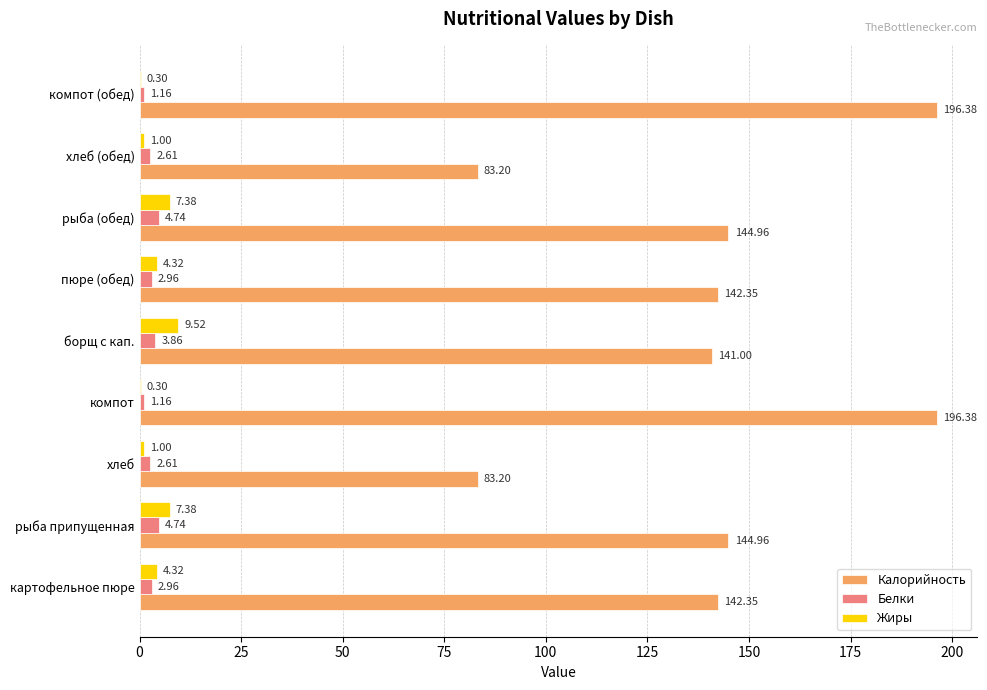

What is the sum of the Калорийность values at борщ с кап. and компот (обед)?

337.4